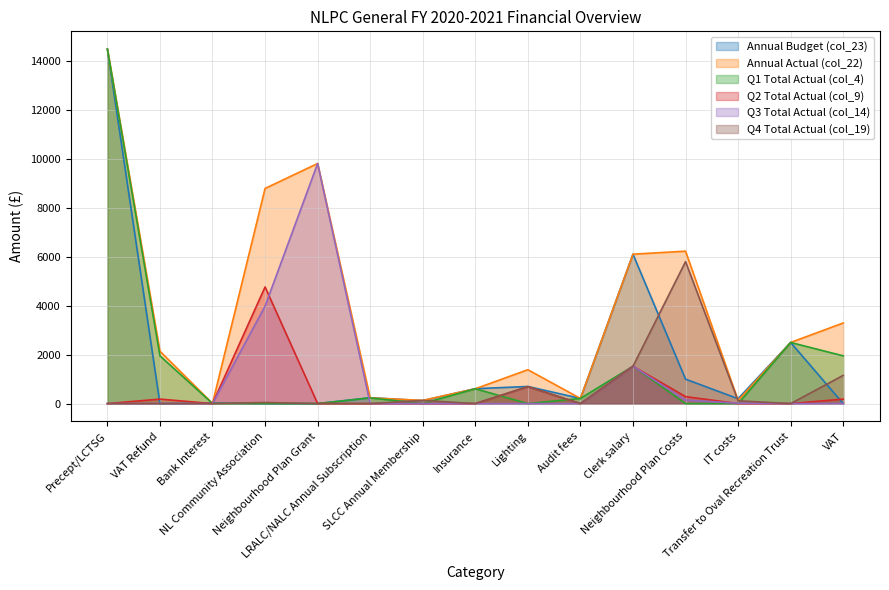

Is the value of Q1 Total Actual (col_4) at Precept/LCTSG greater than the value of Annual Actual (col_22) at Precept/LCTSG?

No